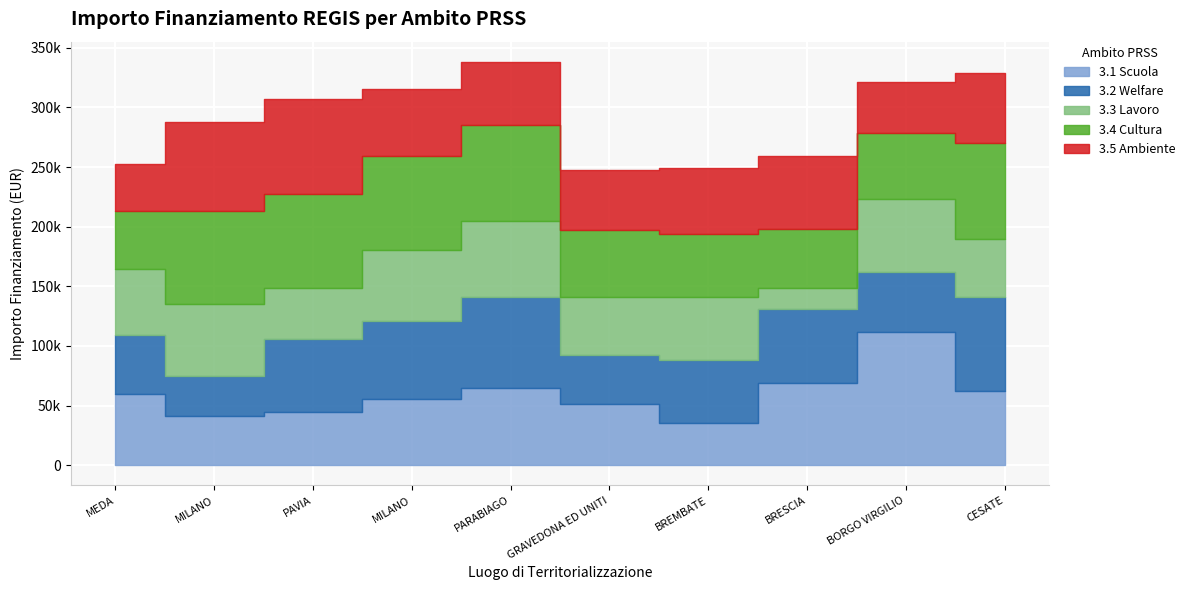

True or false: 3.4 Cultura and 3.5 Ambiente cross at least once.

True